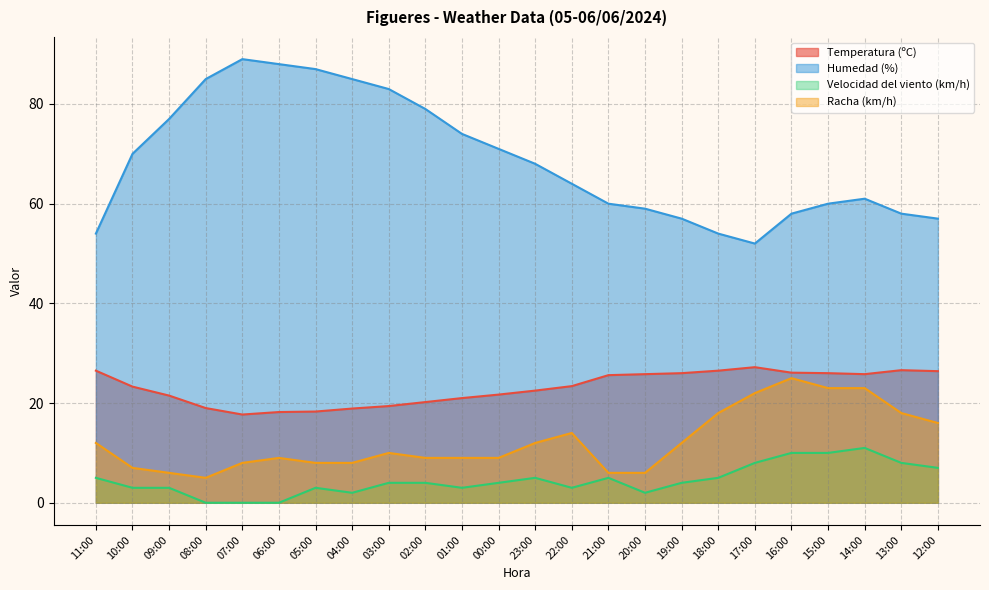

What is the difference between the Temperatura (ºC) values at 06:00 and 16:00?

7.9